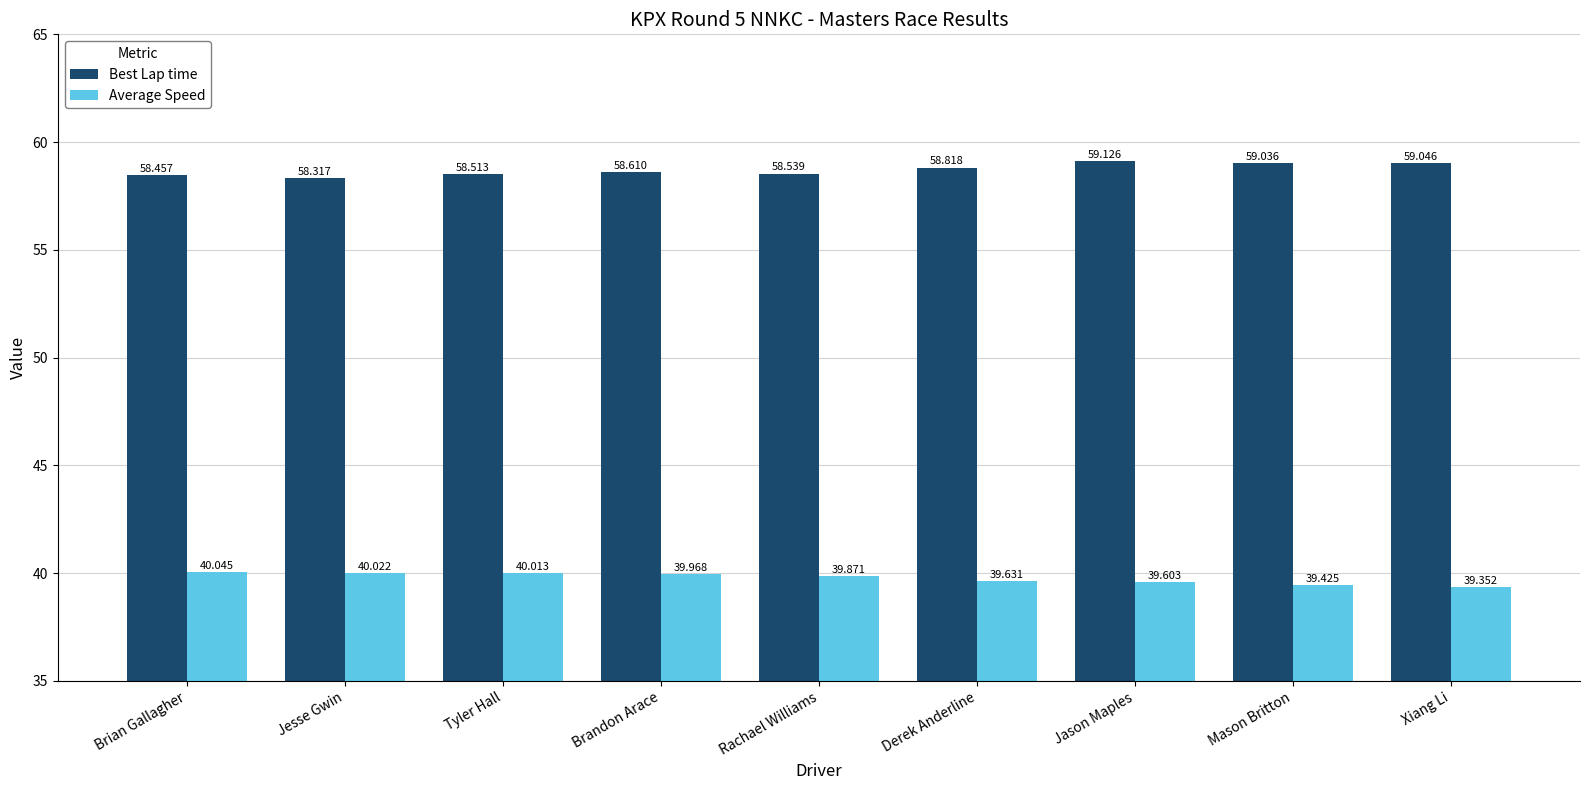

Between Jesse Gwin and Xiang Li, which series saw the biggest shift?

Best Lap time